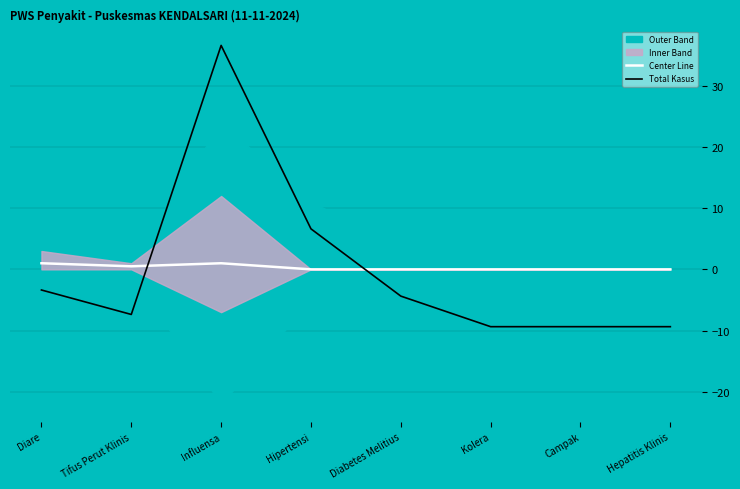

Is it true that Total Kasus equals -3.5 at Campak?

False